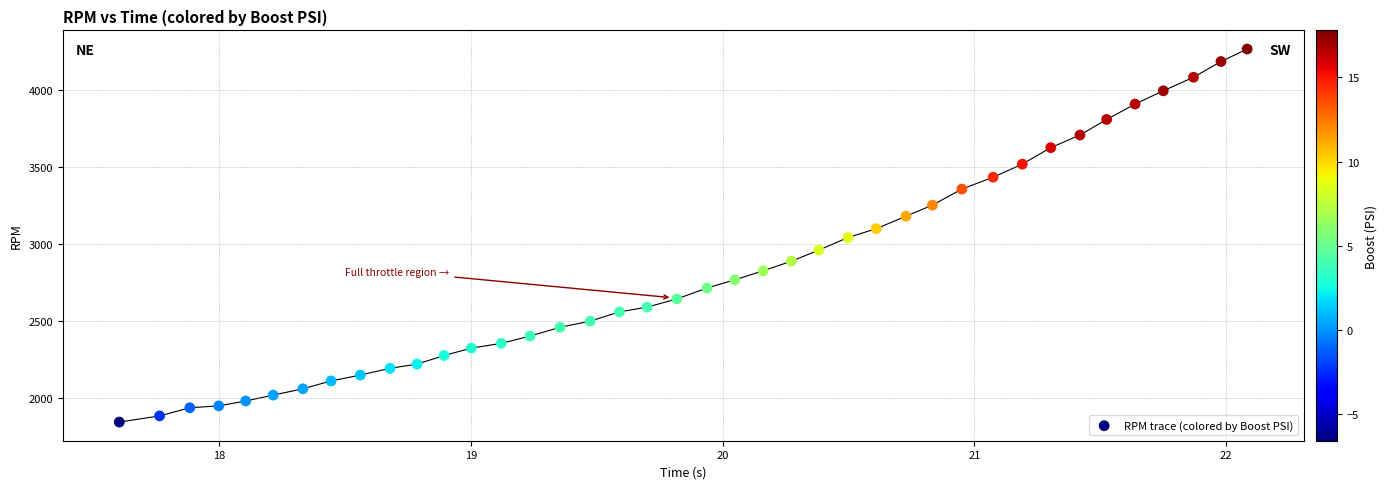

What is the range of Y values (max minus min)?

2421